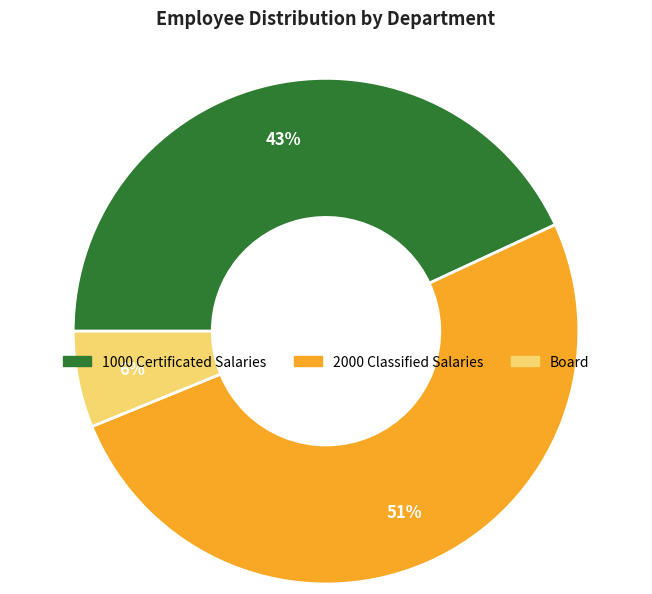

How many slices are in this pie chart?

3